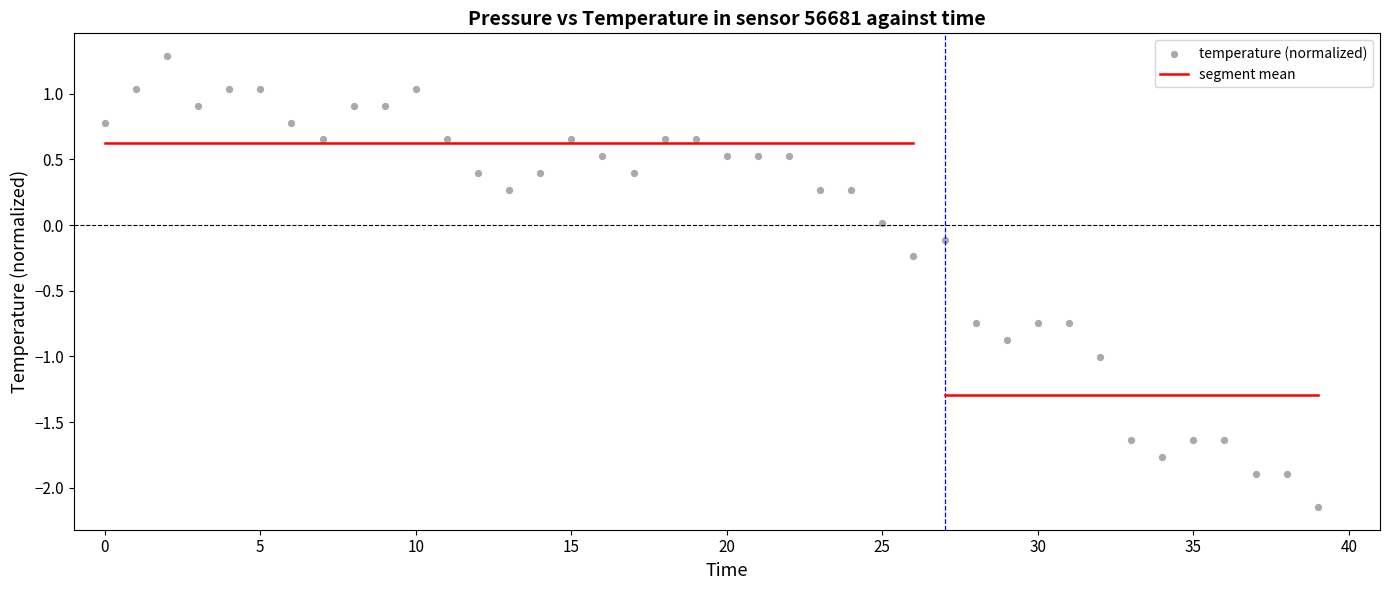

What is the range of Y values (max minus min)?

3.4